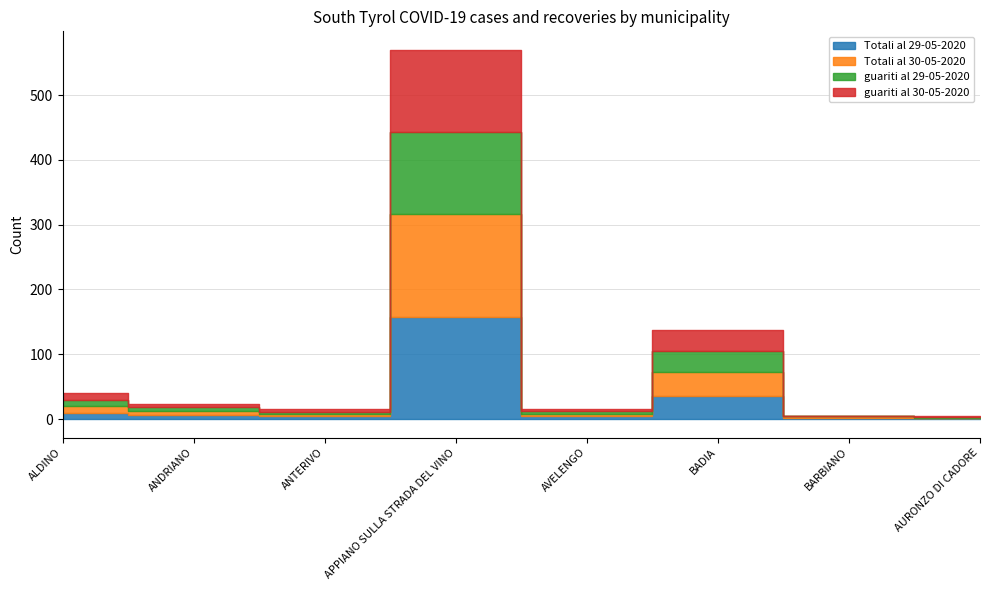

True or false: Totali al 30-05-2020 and guariti al 30-05-2020 intersect in this chart.

False